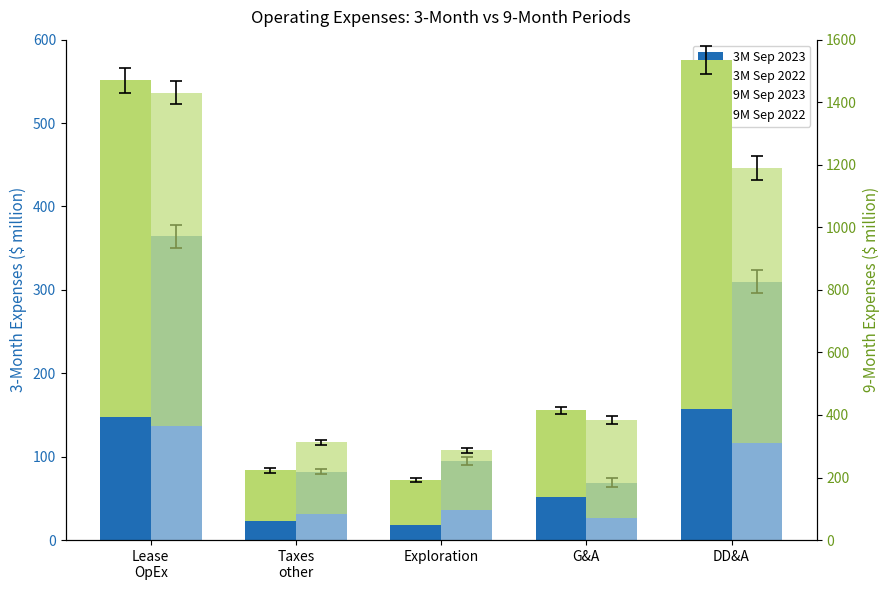

At how many categories does at least one series exceed 945?

2